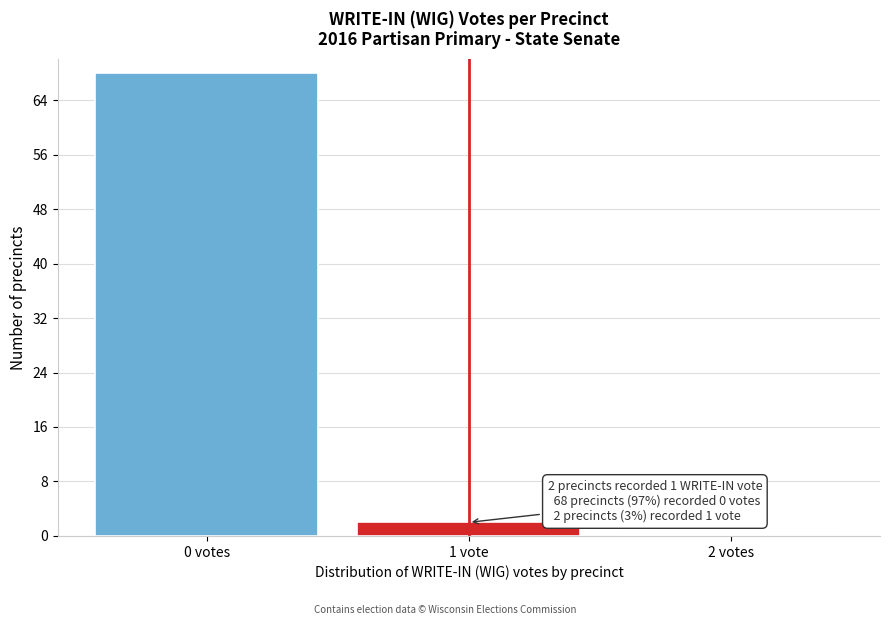

Reading right to left, transcribe all the data shown in this chart.

2 votes=0	1 vote=2	0 votes=68